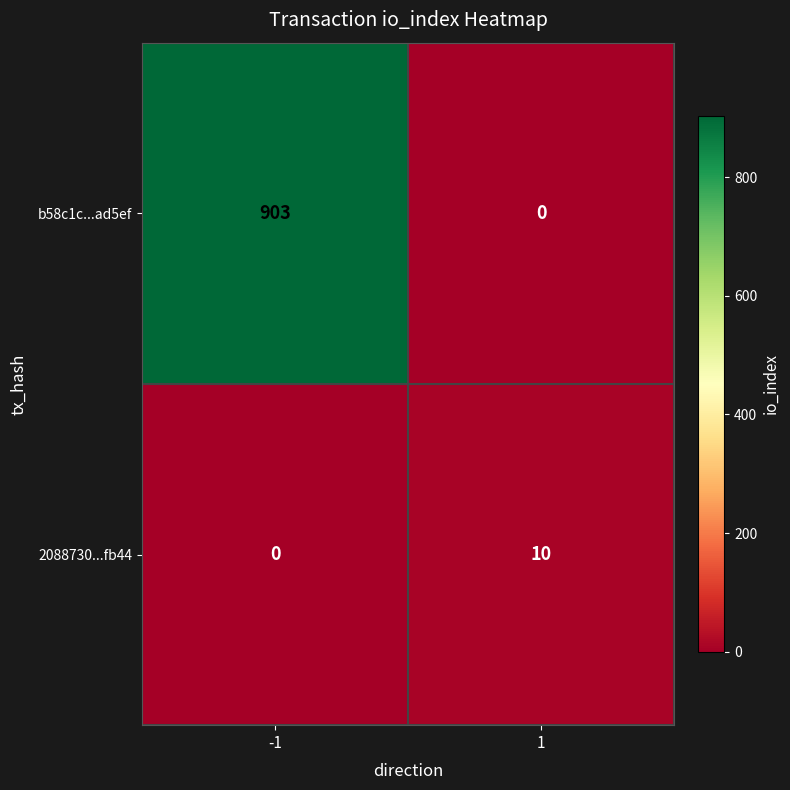

Read the 2088730...fb44 value at 1.

10